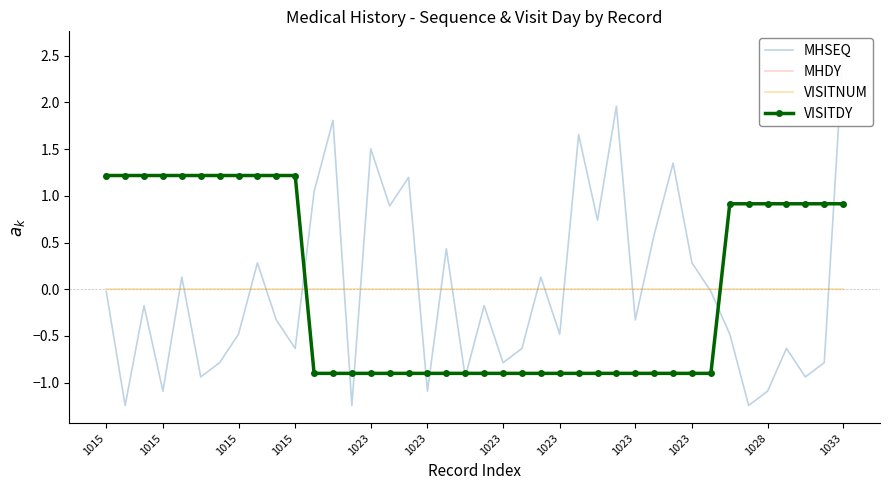

Is this an area chart (filled region under the line)?

No